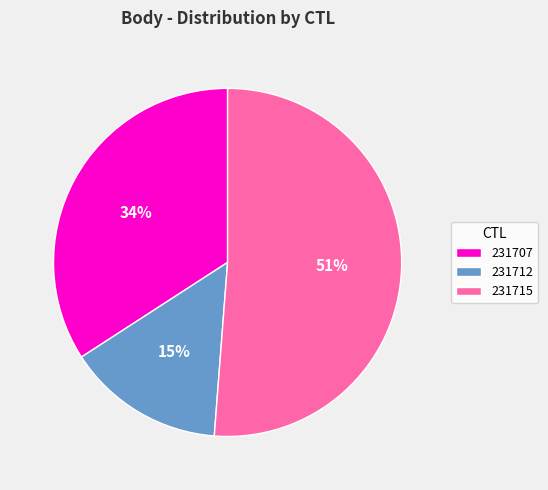

Between 231707 and 231715, which is larger?

231715